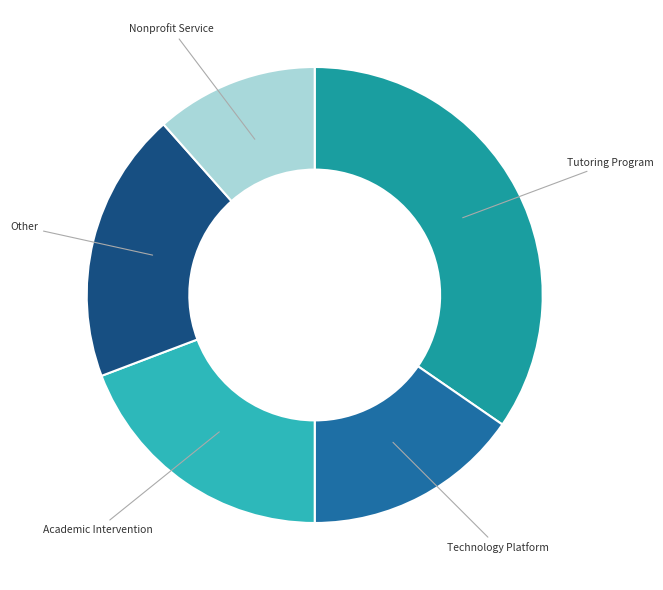

Which slice is the largest?

Tutoring Program